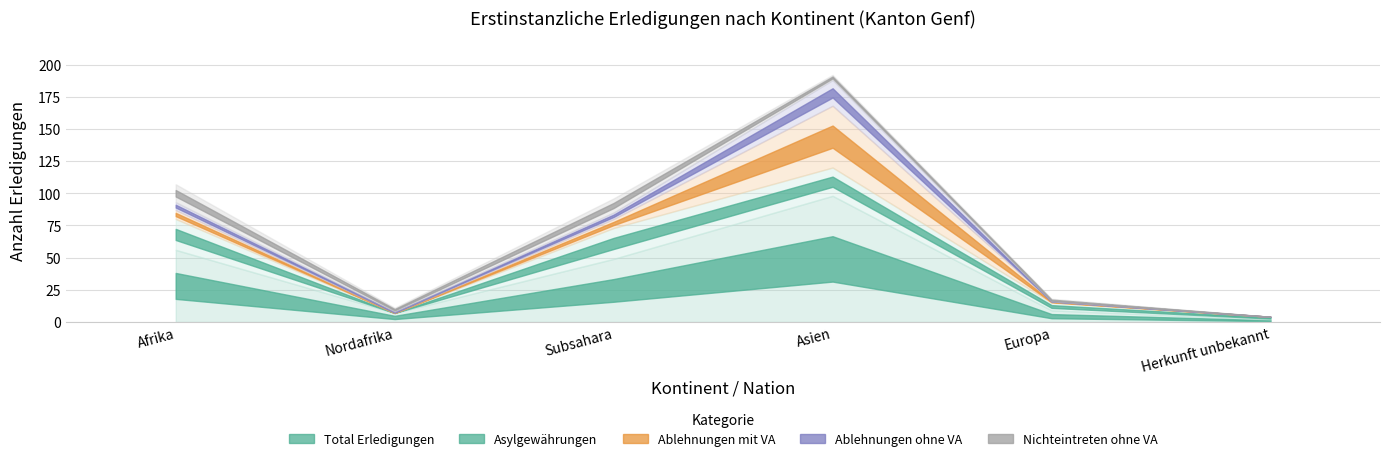

True or false: Asylgewährungen and Total Erledigungen cross at least once.

False